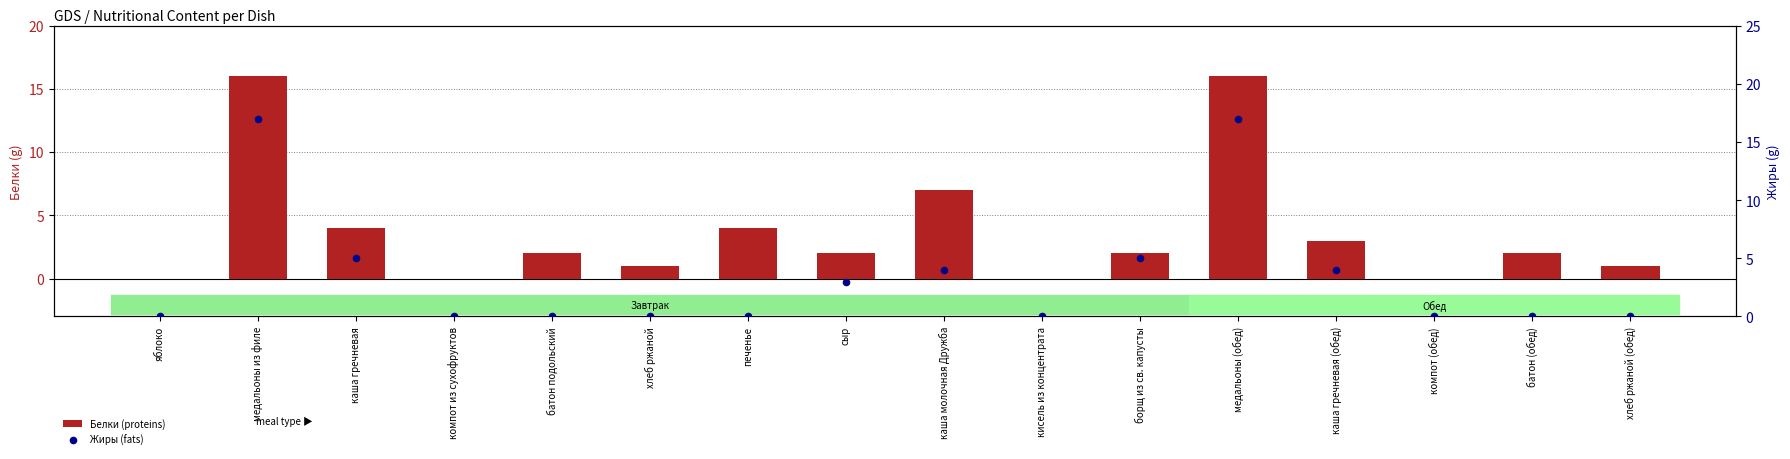

What are all the series names shown in the legend?

Белки (proteins), Жиры (fats)